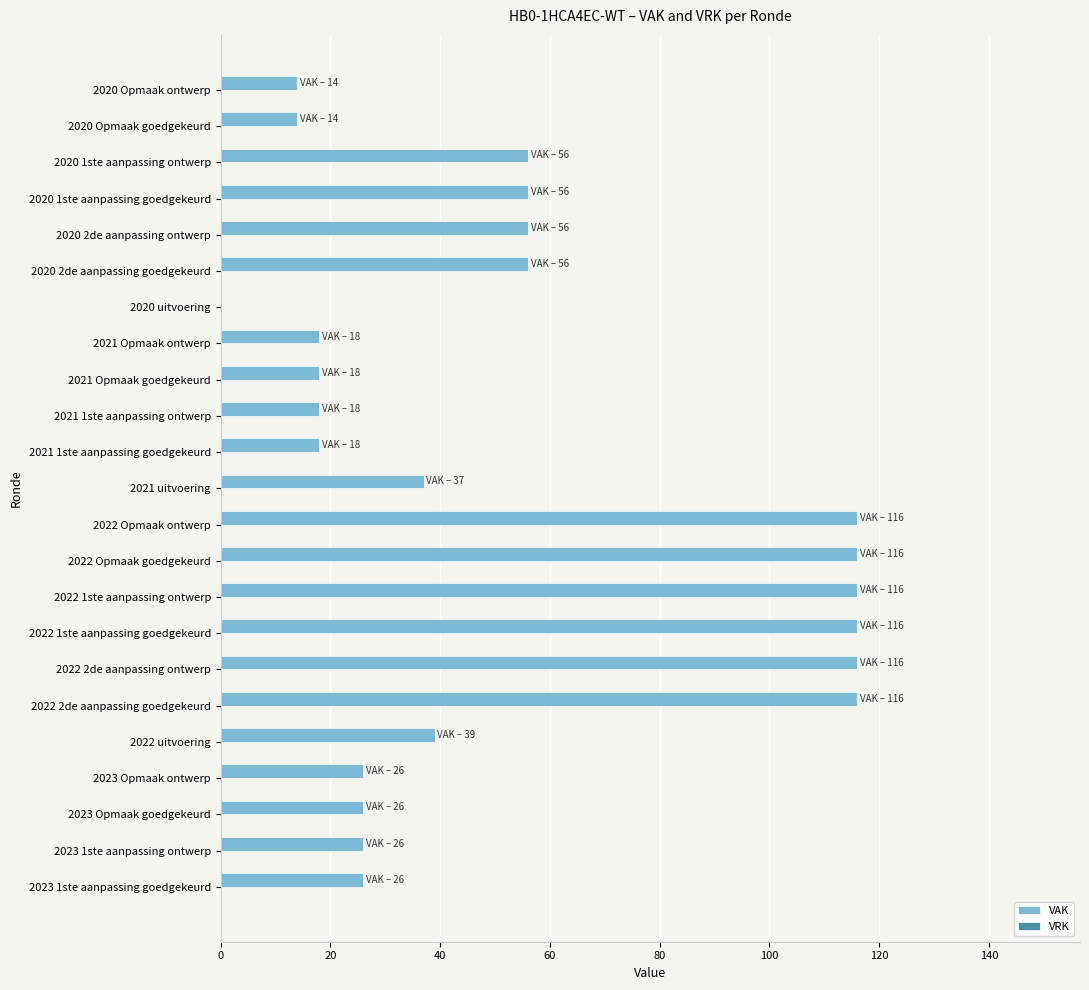

Is it true that the value at 2023 Opmaak goedgekeurd is 26?

True